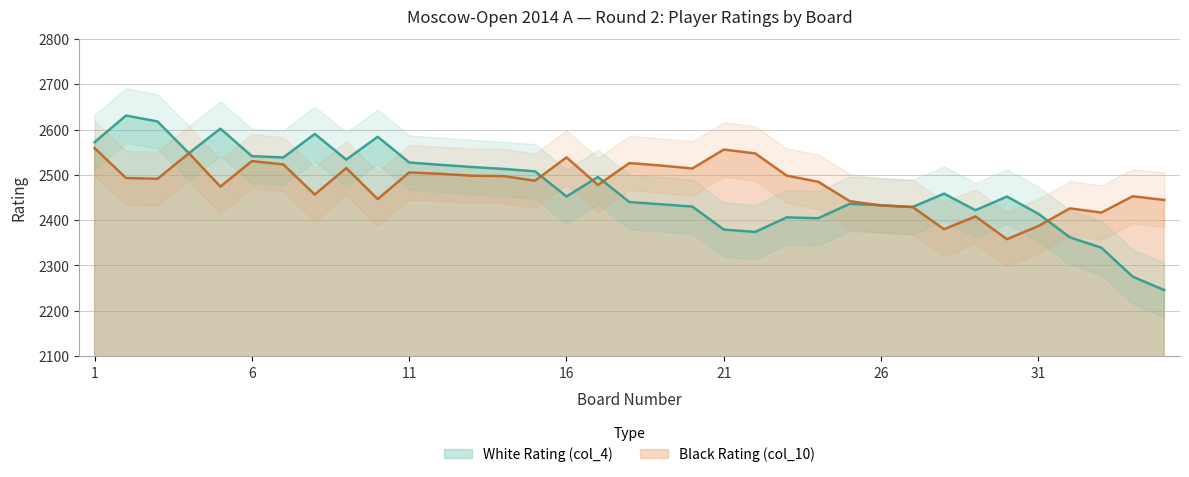

What is the maximum value for Black Rating (col_10)?

2559.0